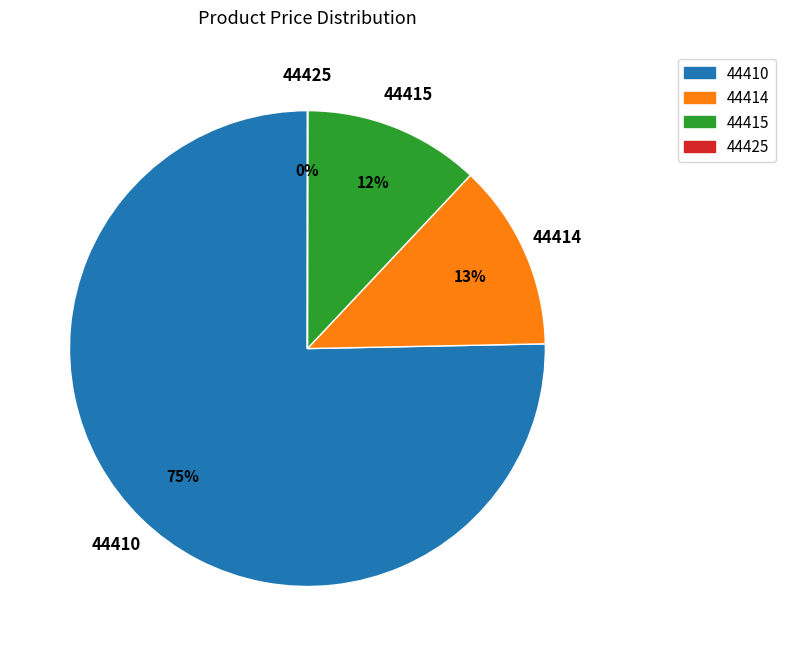

Which slice represents more than half of the pie?

44410